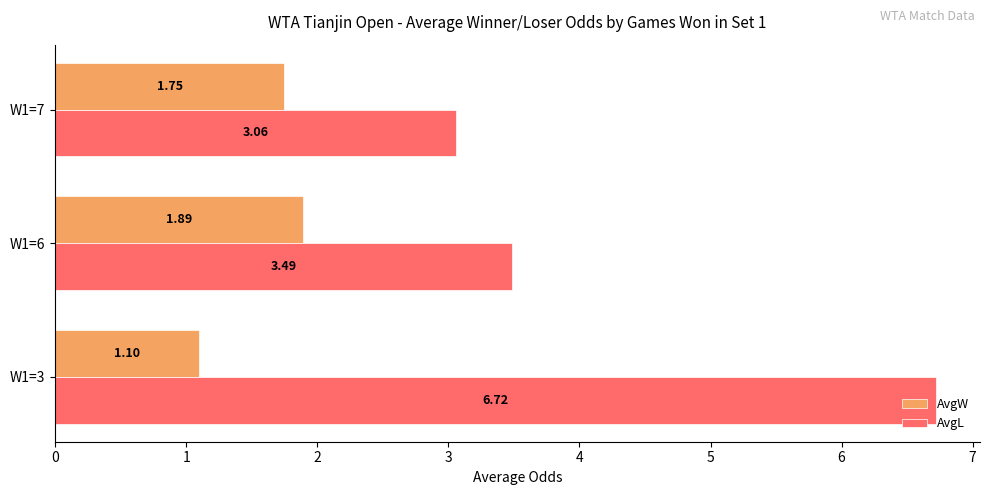

What is the sum of all AvgL values?

13.3